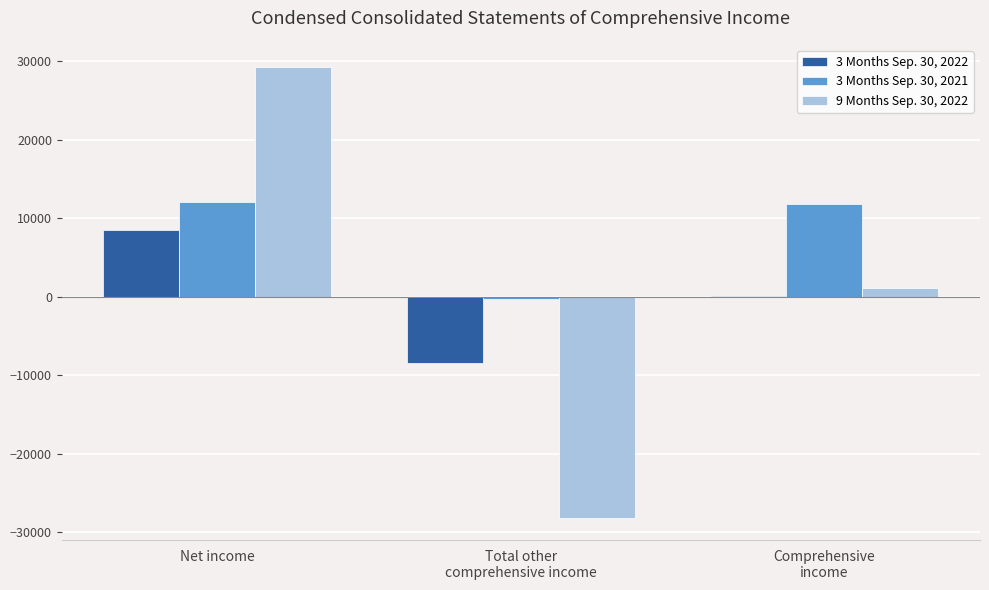

At which label is 9 Months Sep. 30, 2022 closest to 543?

Comprehensive
income